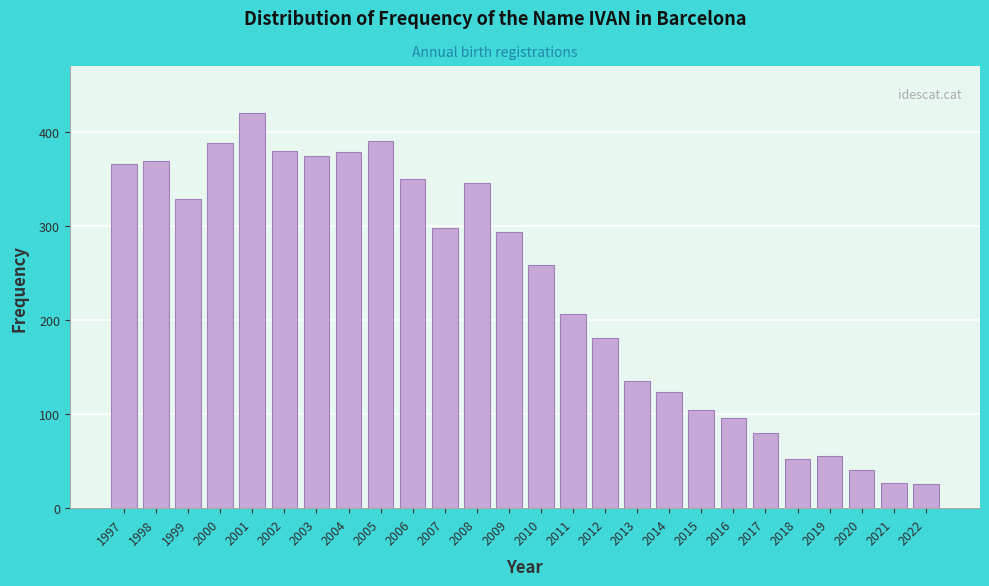

What is the difference between the values at 2010 and 2005?

132